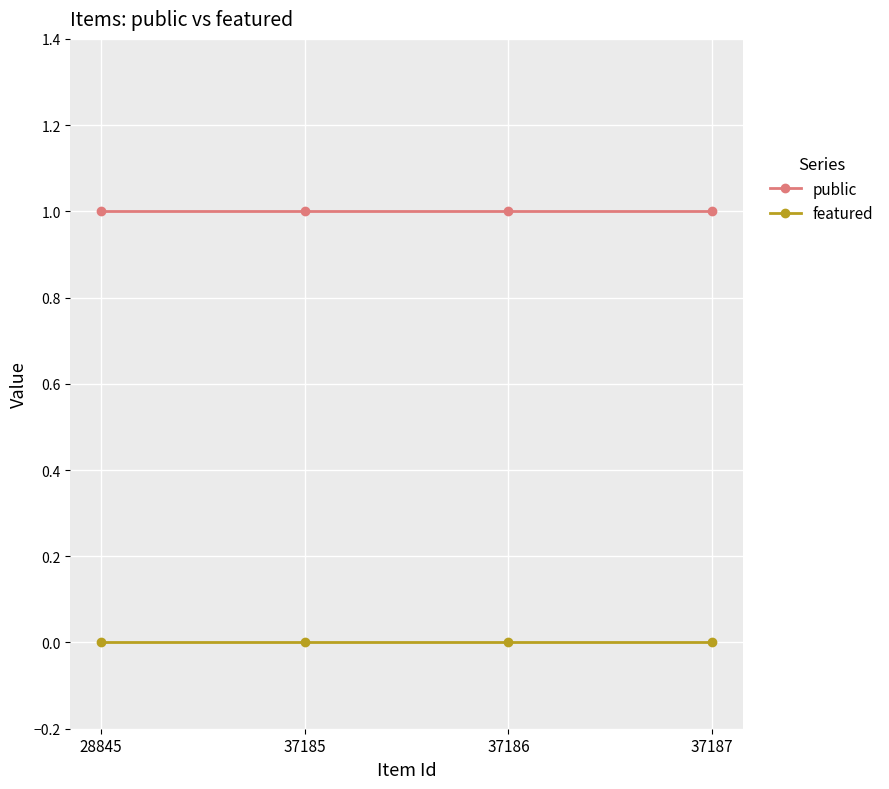

Which series has the largest total across all categories?

public